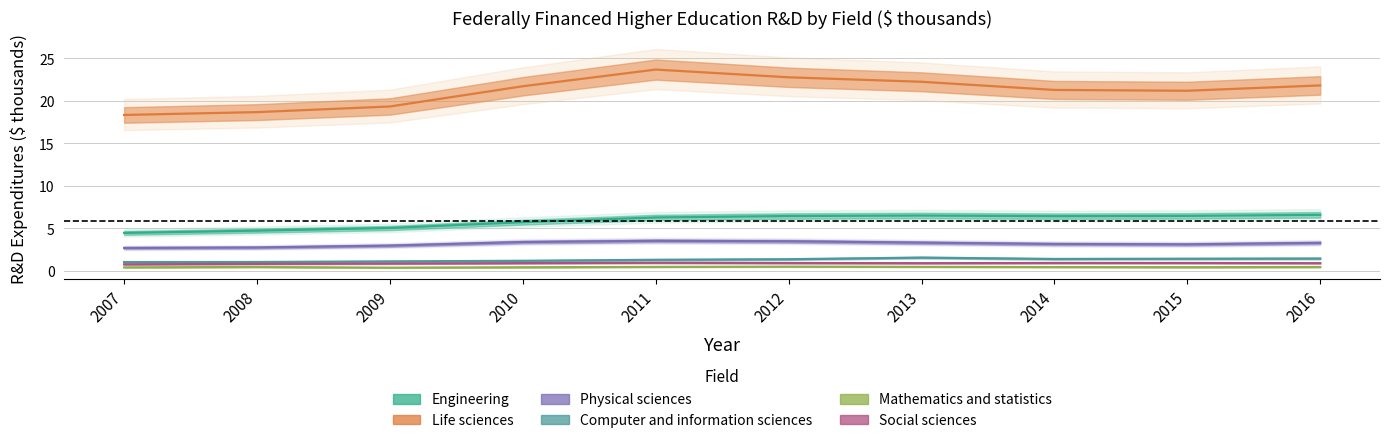

Rank the series by their maximum value, from lowest to highest.

Mathematics and statistics, Social sciences, Computer and information sciences, Physical sciences, Engineering, Life sciences